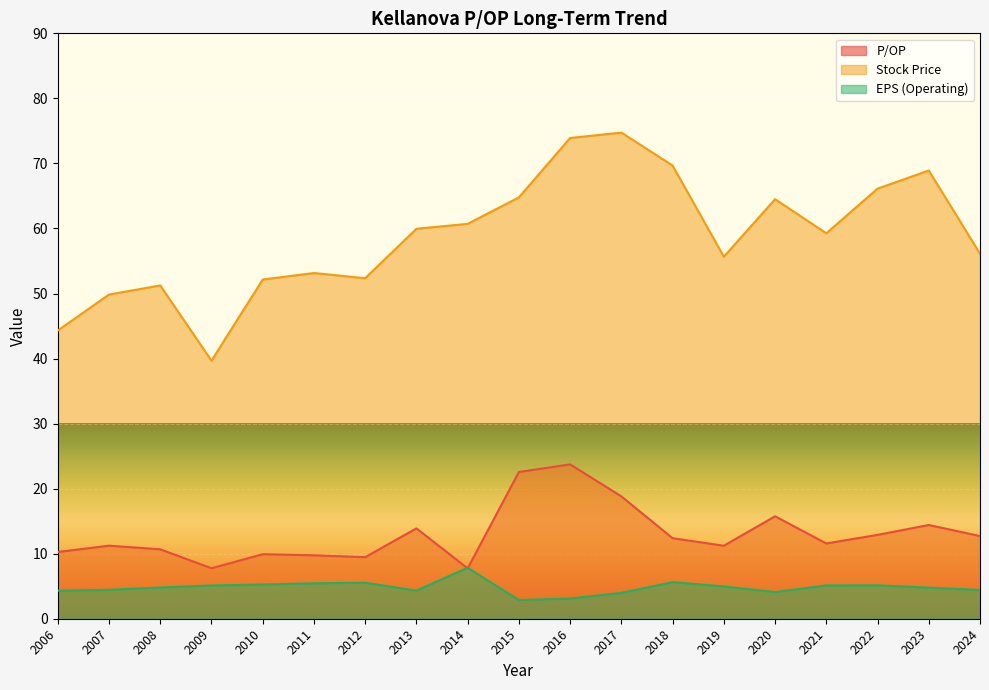

True or false: Stock Price and EPS (Operating) intersect in this chart.

False